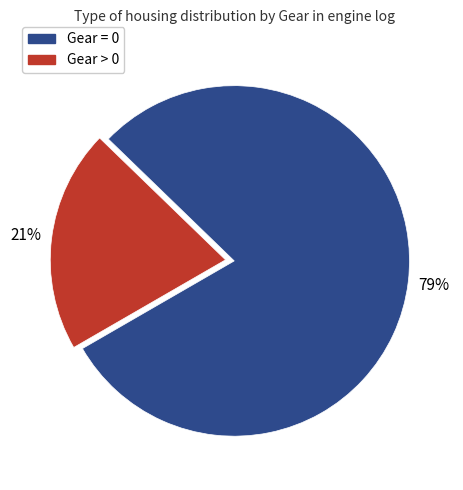

Which category has the smallest portion of the pie?

Gear > 0